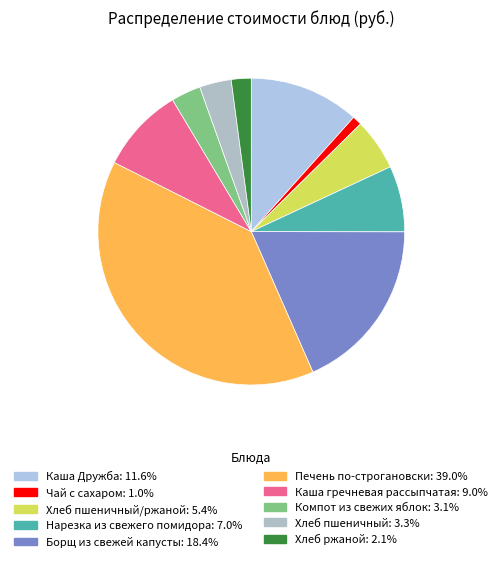

Which category has the biggest portion of the pie?

Печень по-строгановски